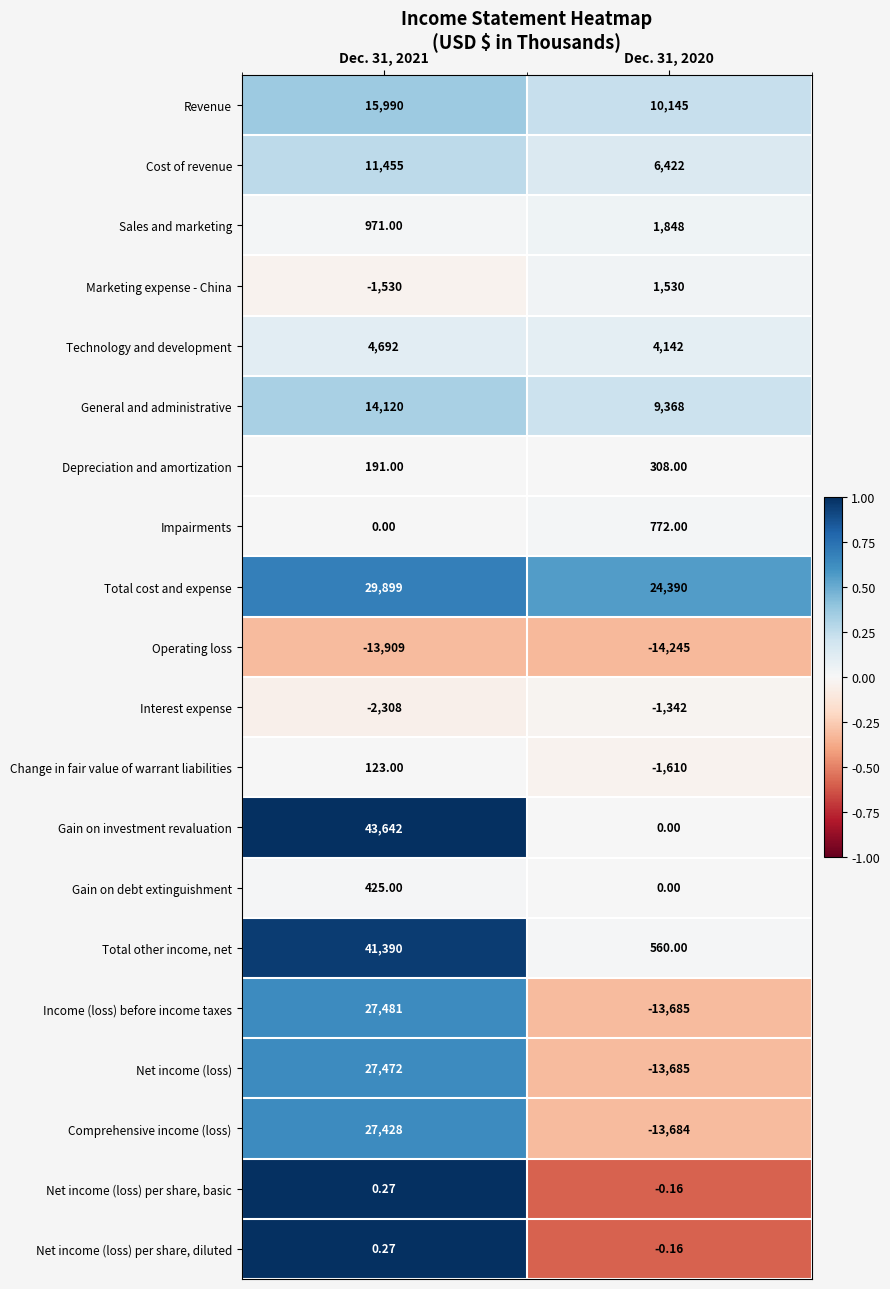

Count the number of data series in this chart.

20